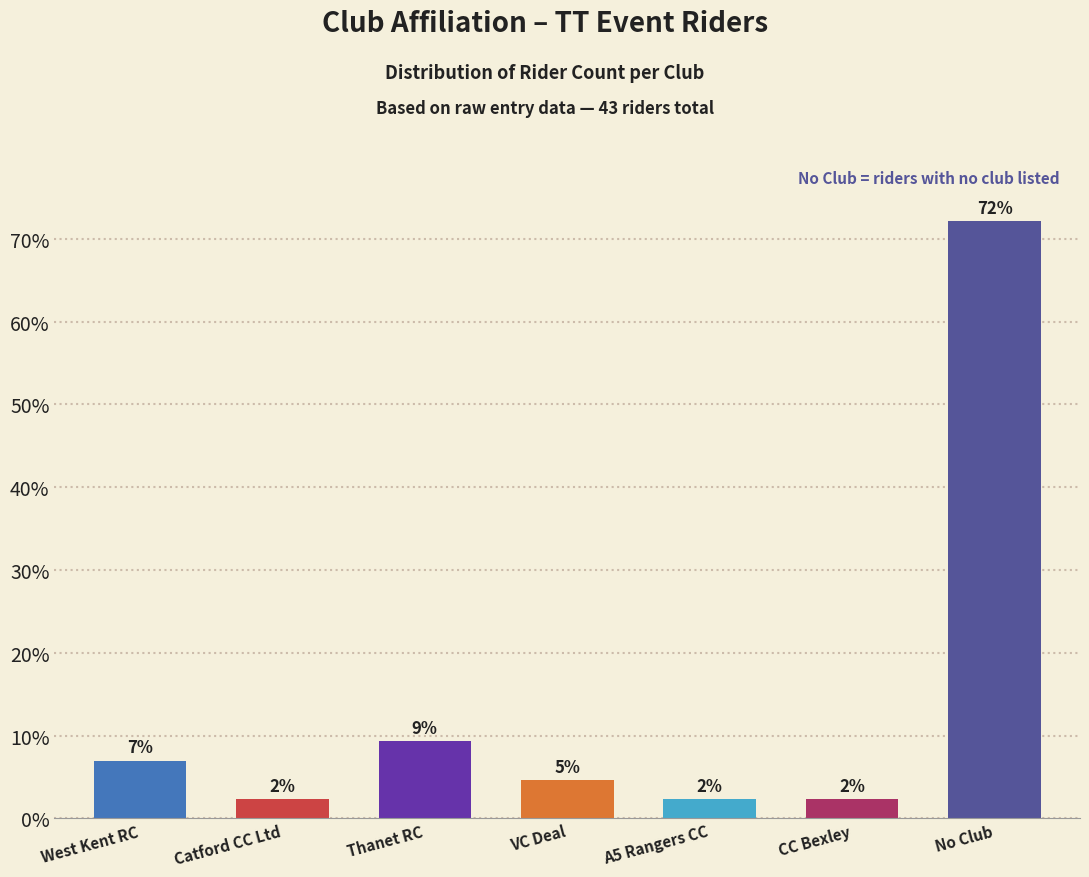

How many bars are there in total?

7